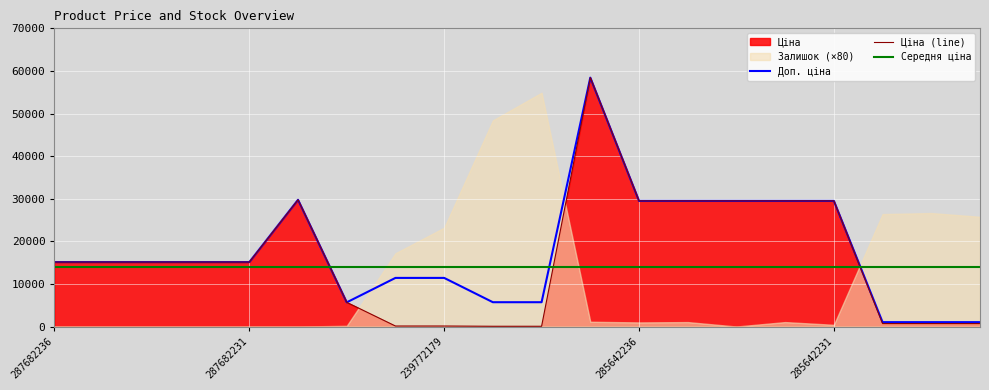

What is the value of the Ціна (line) point at the 9th from the left?

114.1